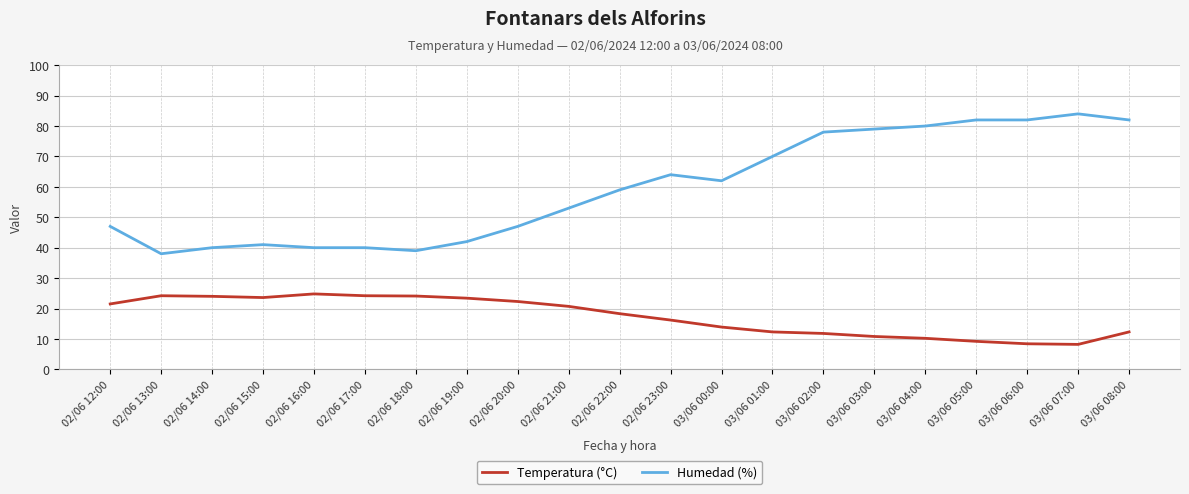

Which series has the largest total across all categories?

Humedad (%)